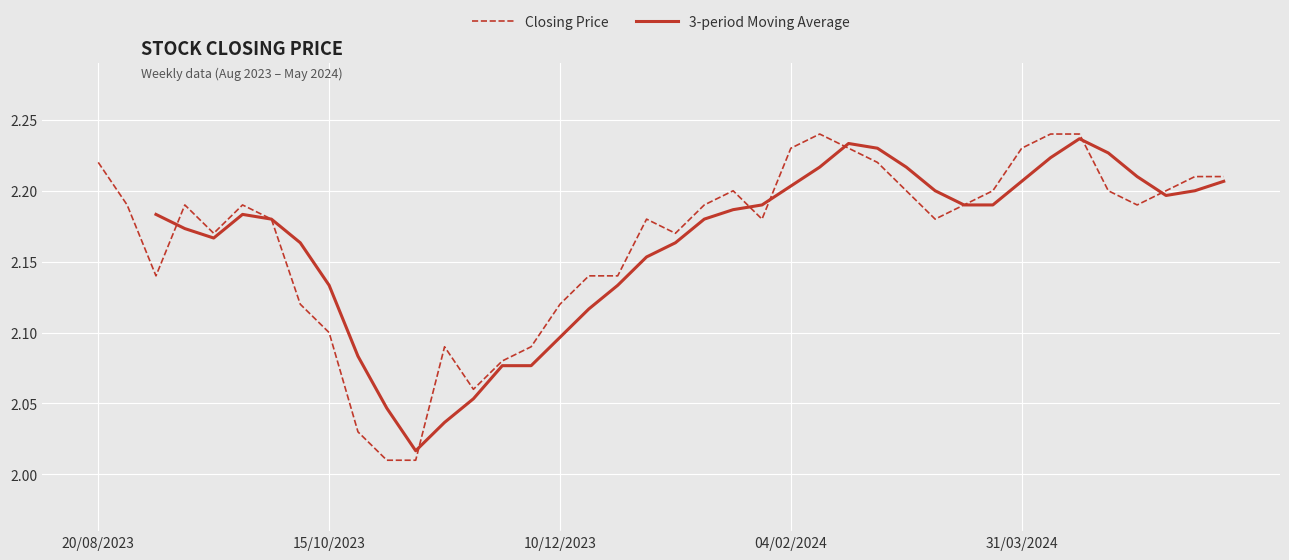

The chart shows a value of 0.9 at 14/04/2024. True or false?

False